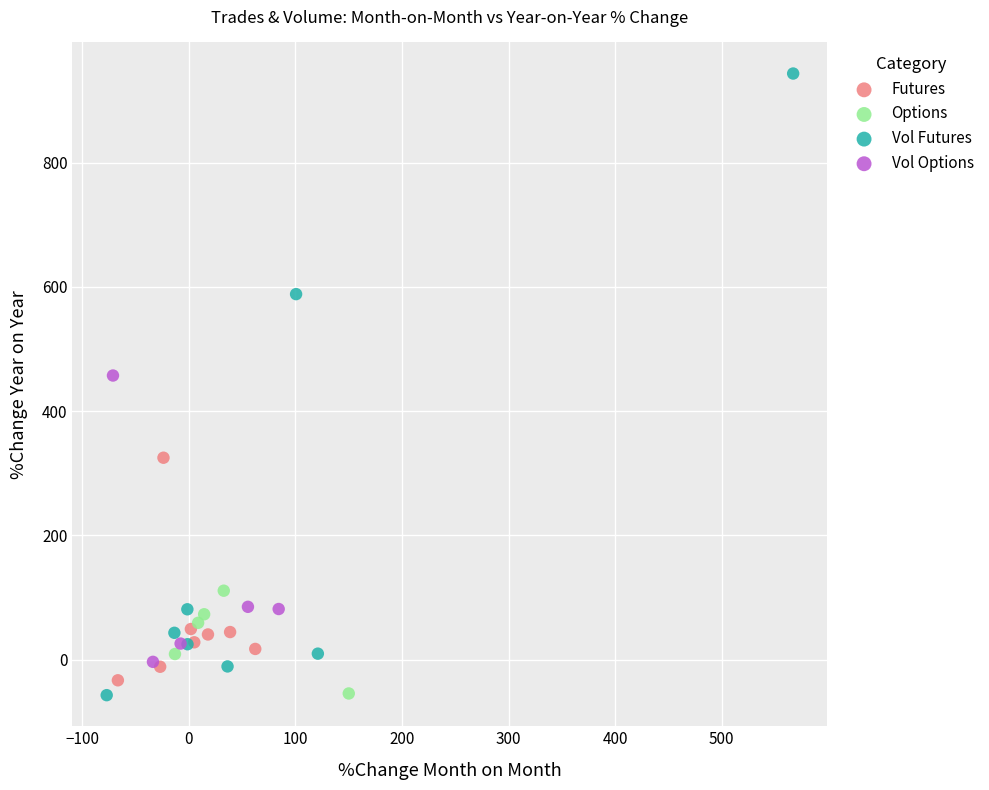

Which series reaches the maximum Y coordinate?

Vol Futures